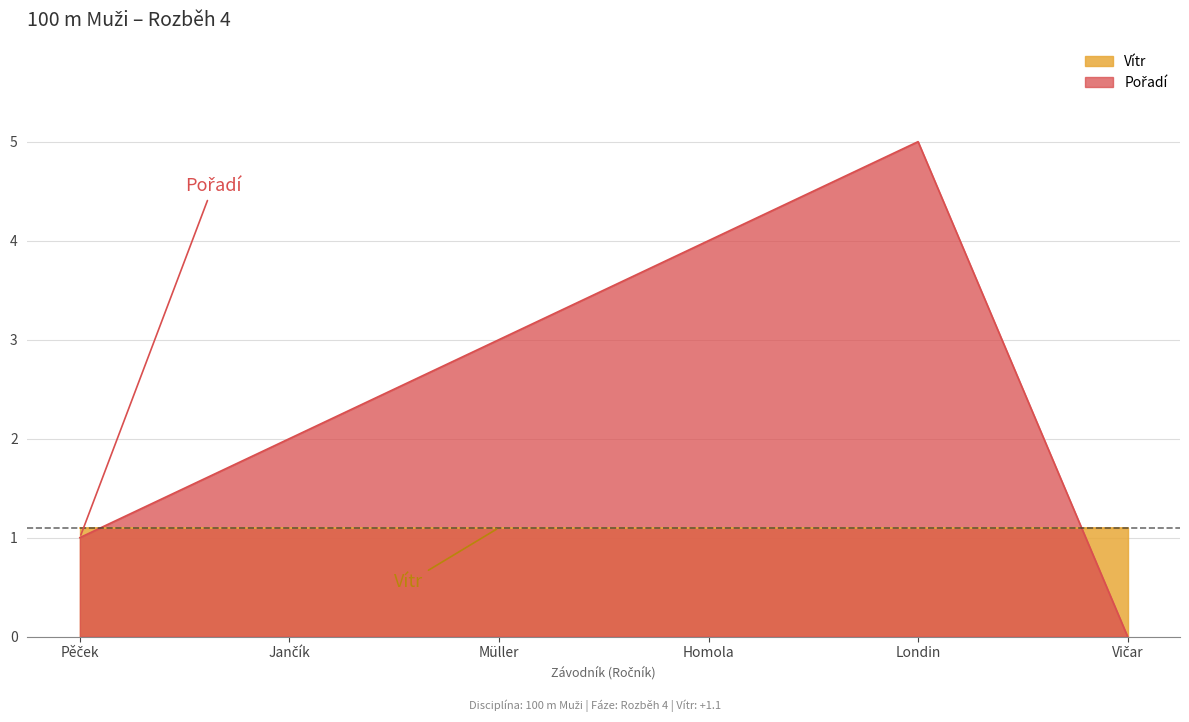

What position from the right is Londin?

2